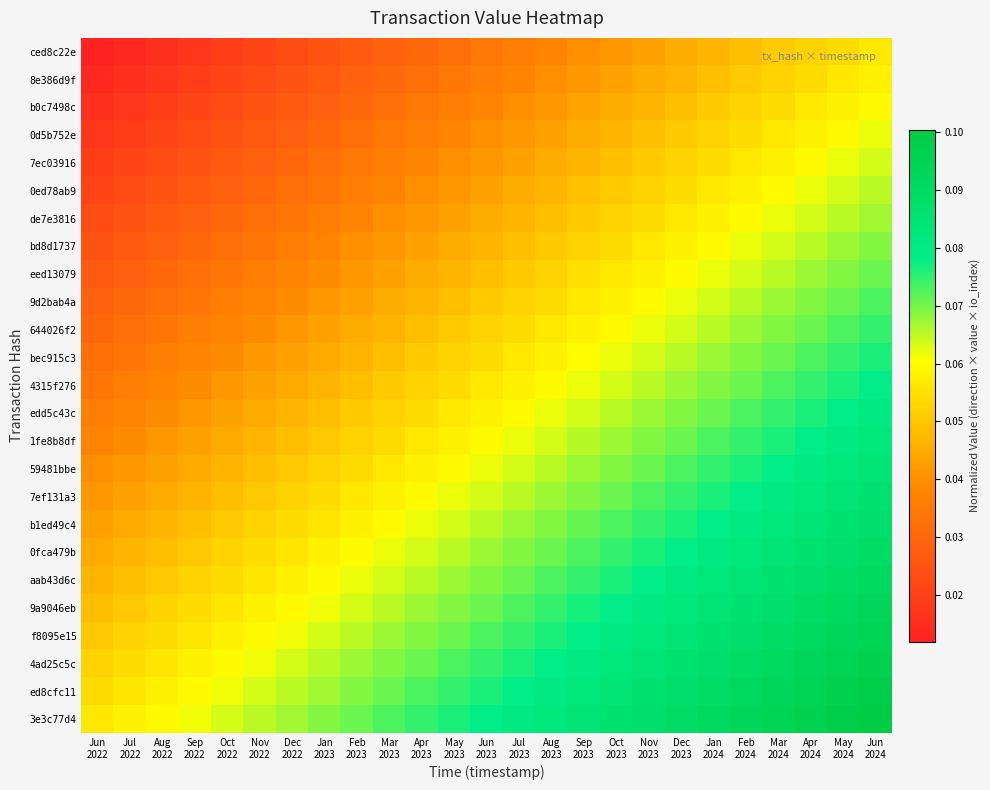

Which series has the largest total across all categories?

3e3c77d4